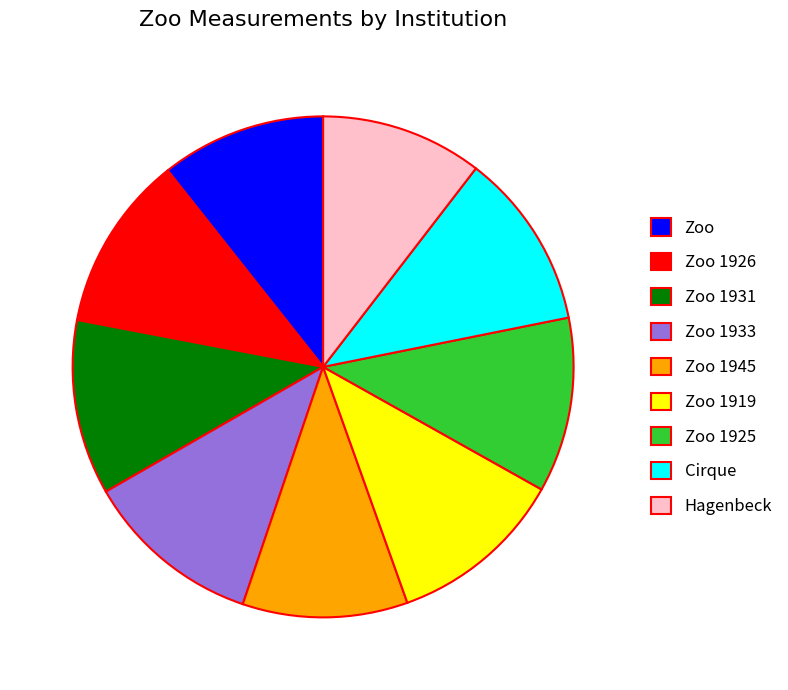

True or false: Zoo accounts for 1% of the total.

False